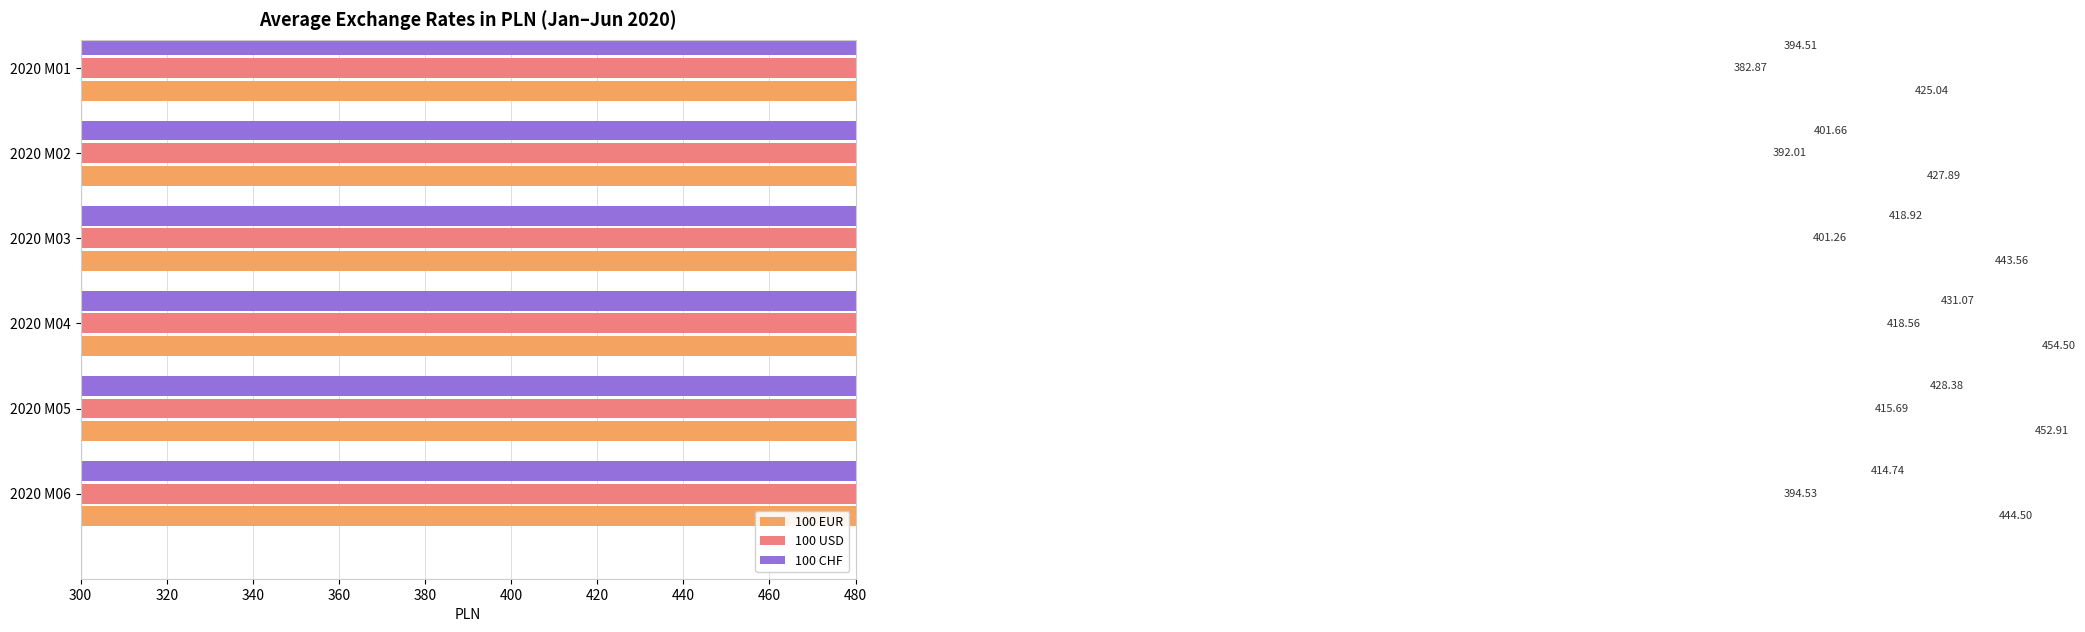

Reading left to right, extract all data points from this chart.

100 EUR: 425.0	427.9	443.6	454.5	452.9	444.5
100 USD: 382.9	392.0	401.3	418.6	415.7	394.5
100 CHF: 394.5	401.7	418.9	431.1	428.4	414.7